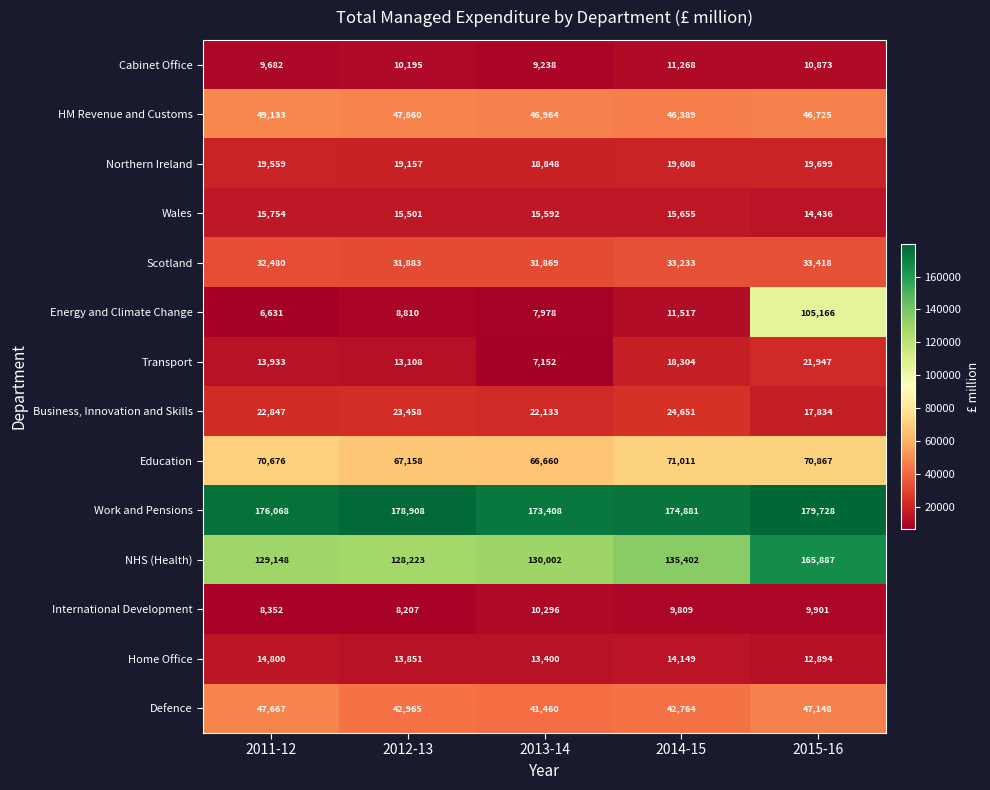

What is the difference between the maximum and second lowest values in the International Development series?

1944